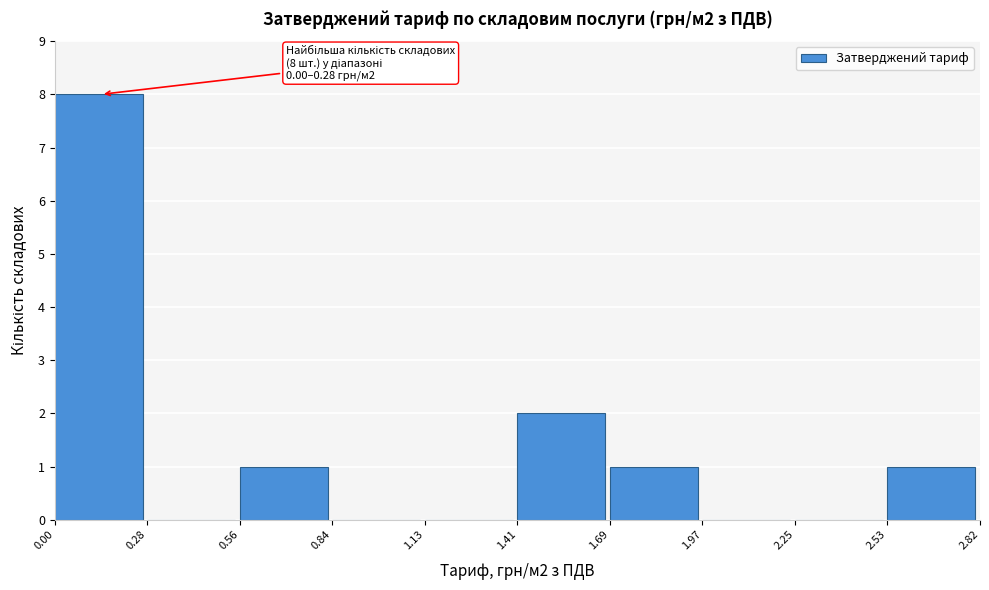

Which range on the x-axis has the tallest bar?

0.00 to 0.28